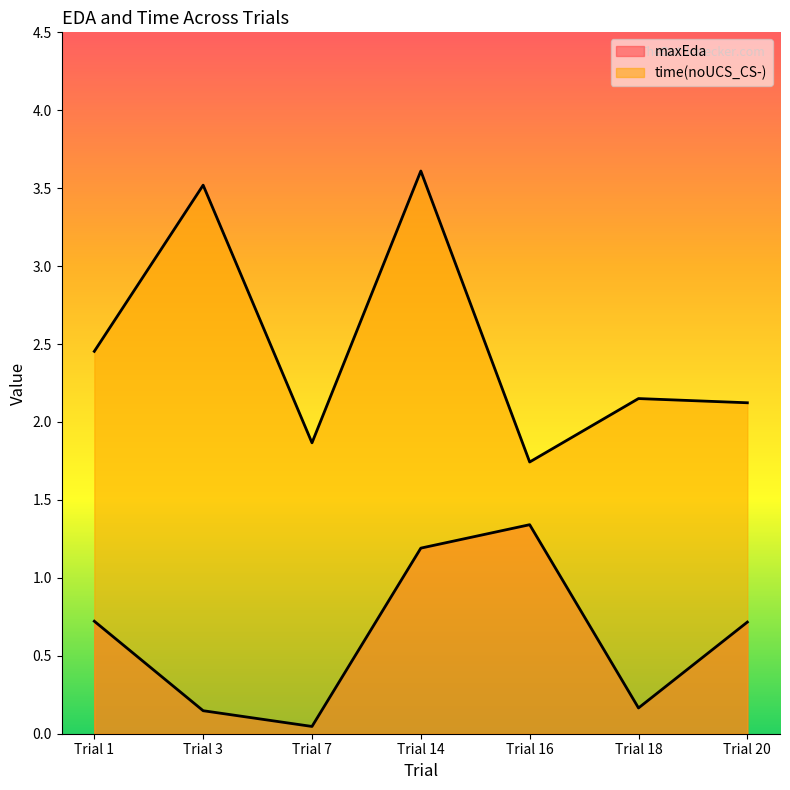

At which label does time(noUCS_CS-) reach its minimum?

Trial 16